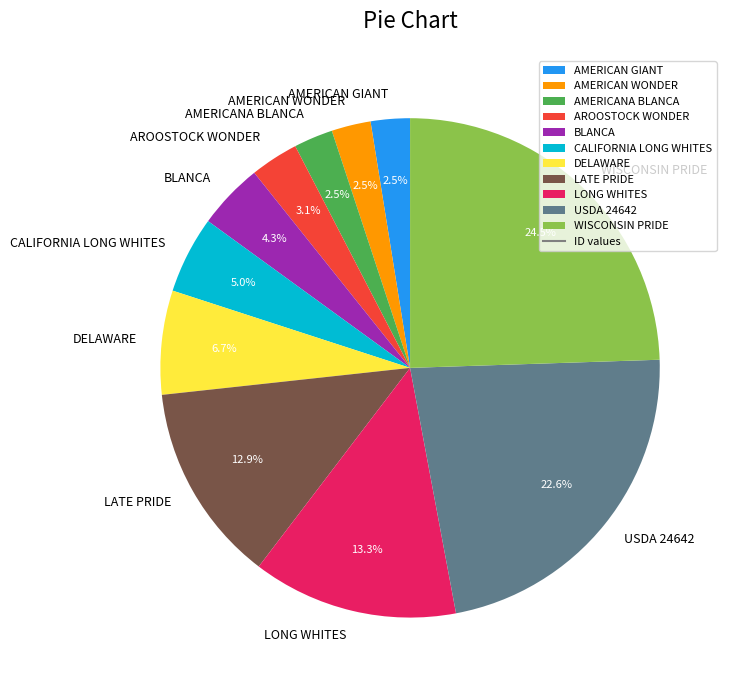

What is the total percentage of WISCONSIN PRIDE and LONG WHITES?

37.8%